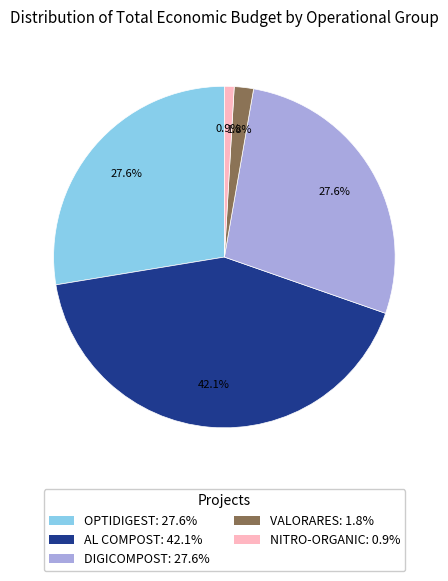

Is there a majority slice in this chart?

No